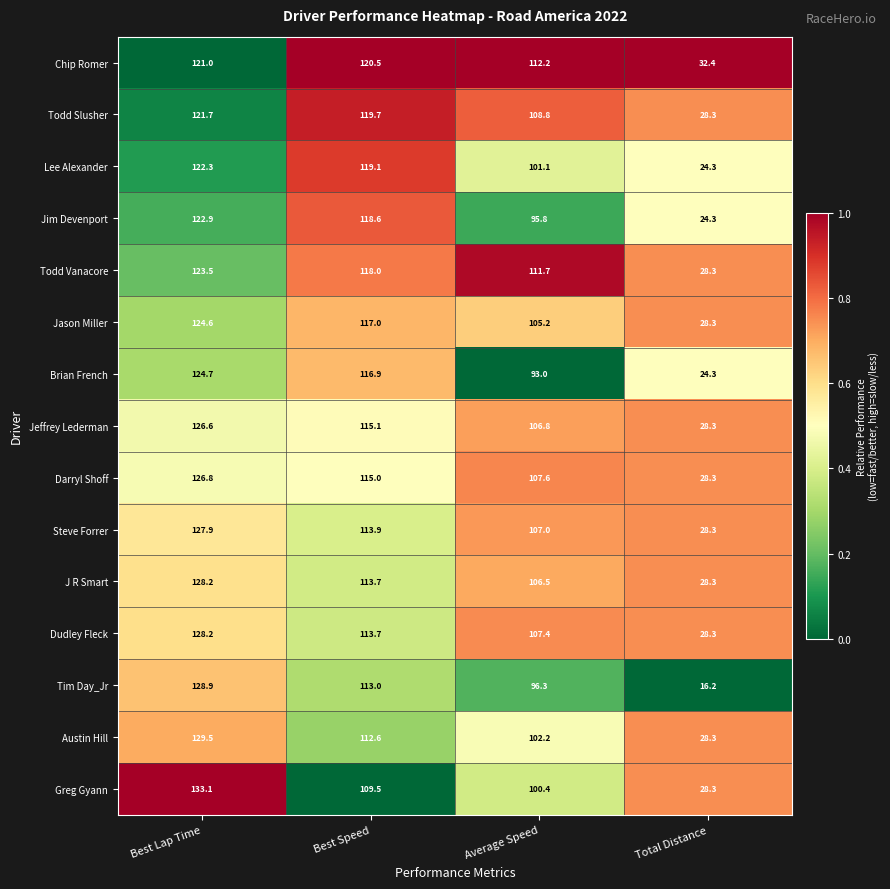

Read the Brian French value at Best Speed.

116.9